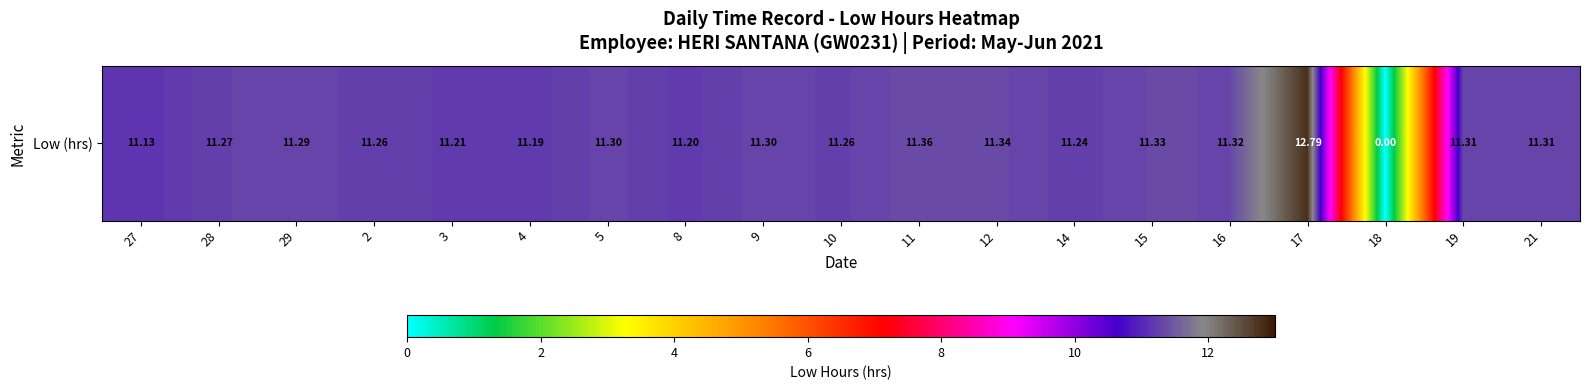

Between 10 and 16, which is larger?

16